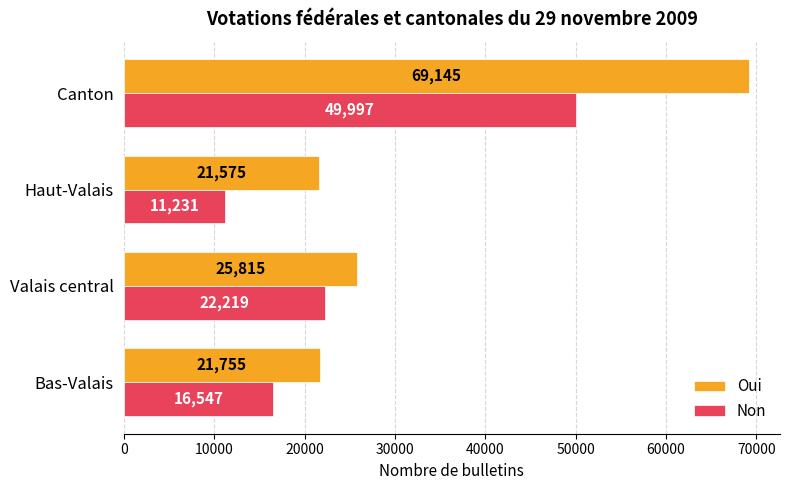

Is the value of Oui at Canton greater than the value of Non at Canton?

Yes